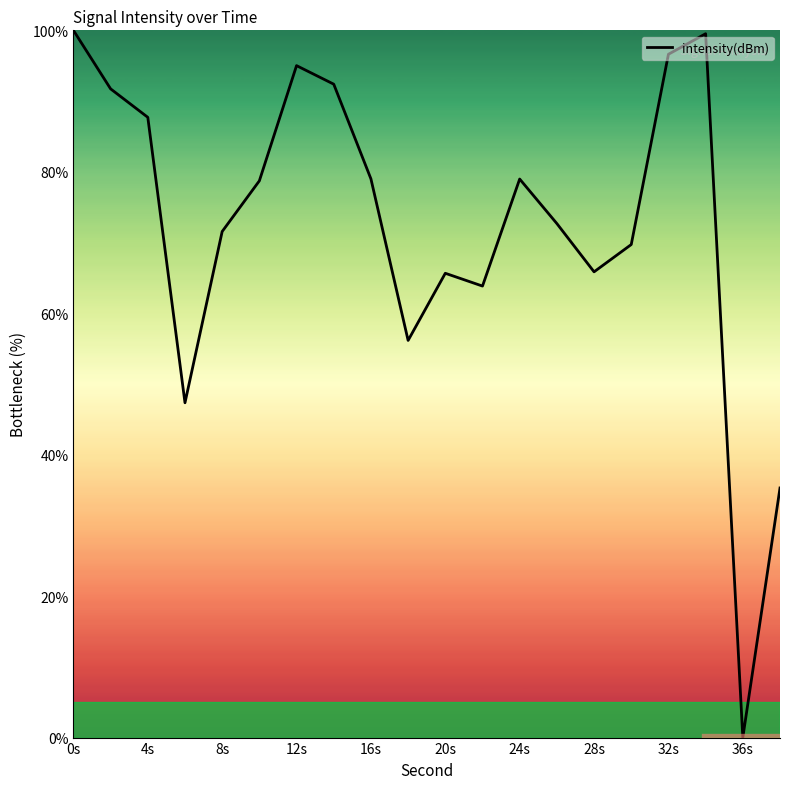

At which category does the chart reach its minimum across all series?

36s